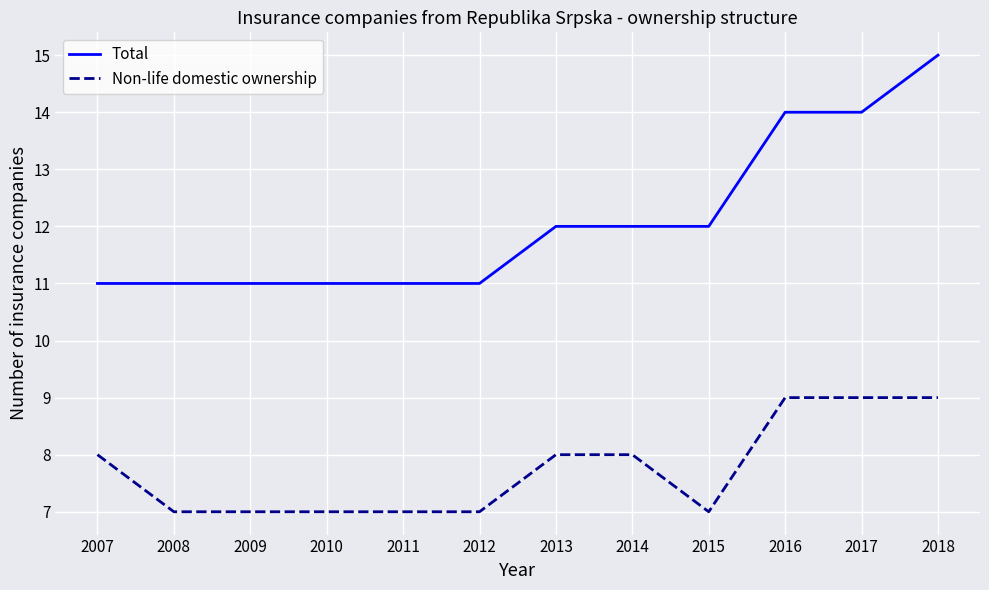

How many lines are shown in the chart?

2